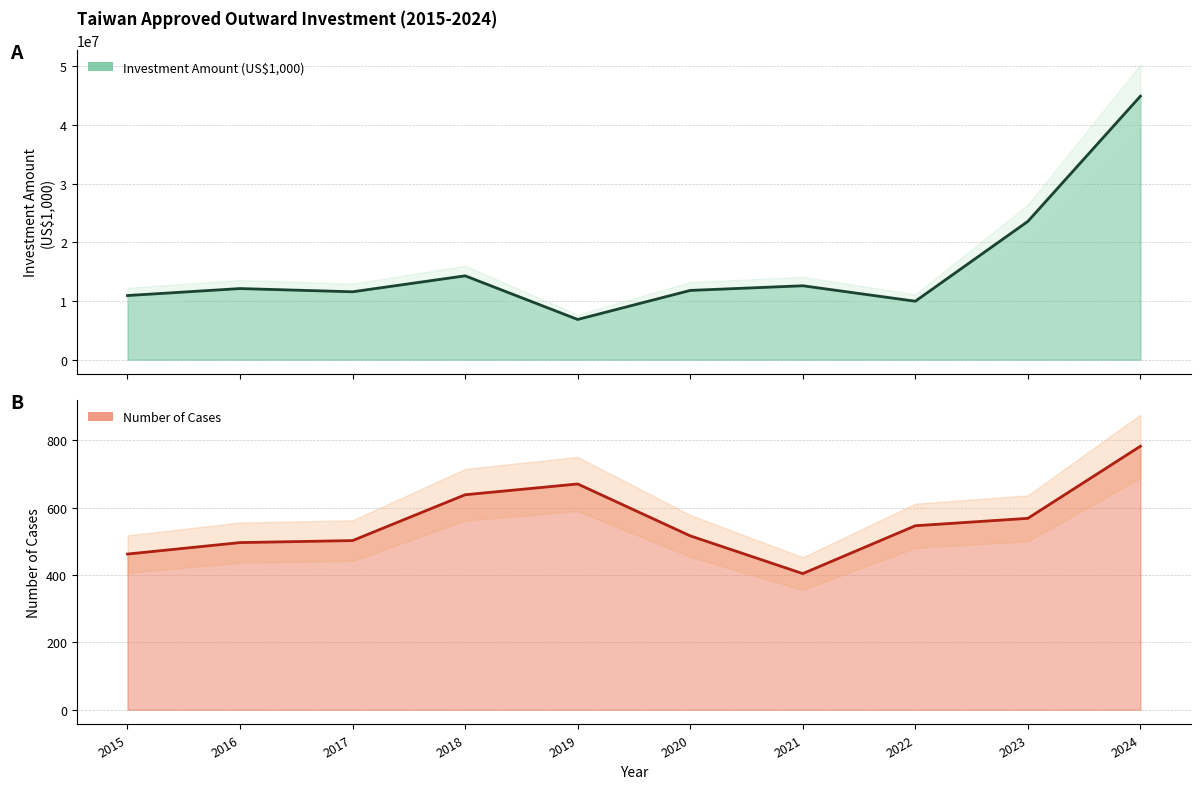

Which series has the widest spread of values?

Amount (US$1,000)